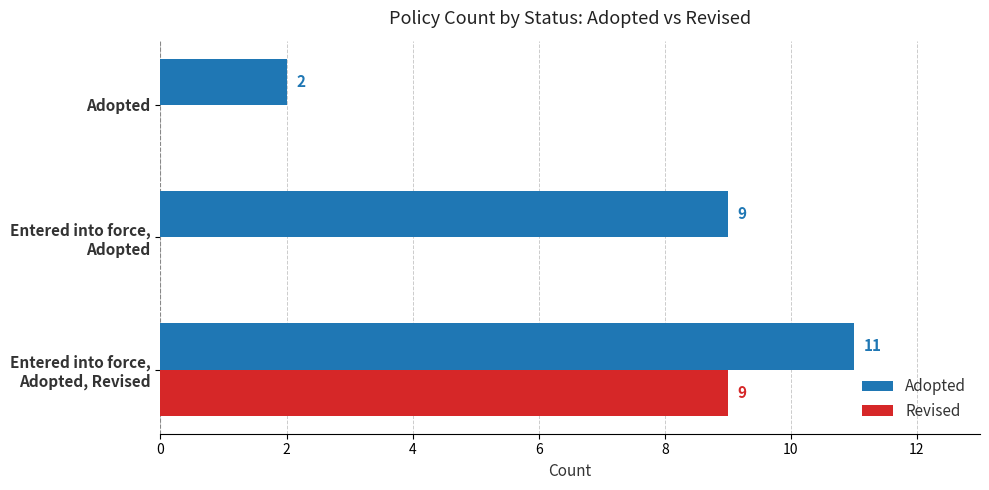

True or false: Revised has a value of 0 at Adopted.

True